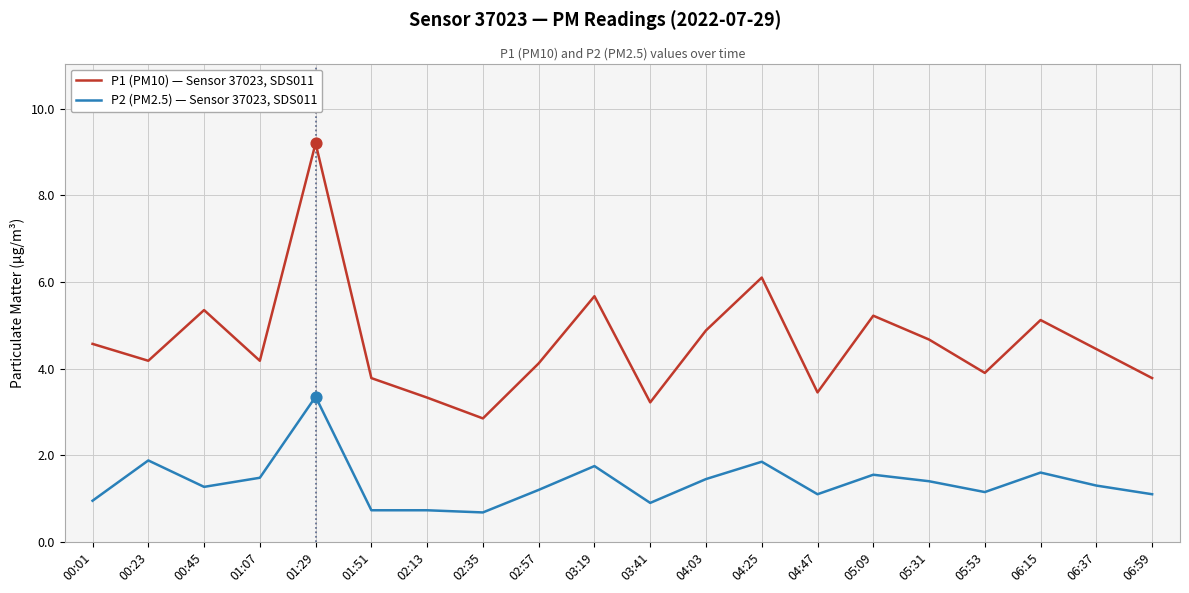

Which series has the largest range (max minus min)?

P1 (PM10) — Sensor 37023, SDS011